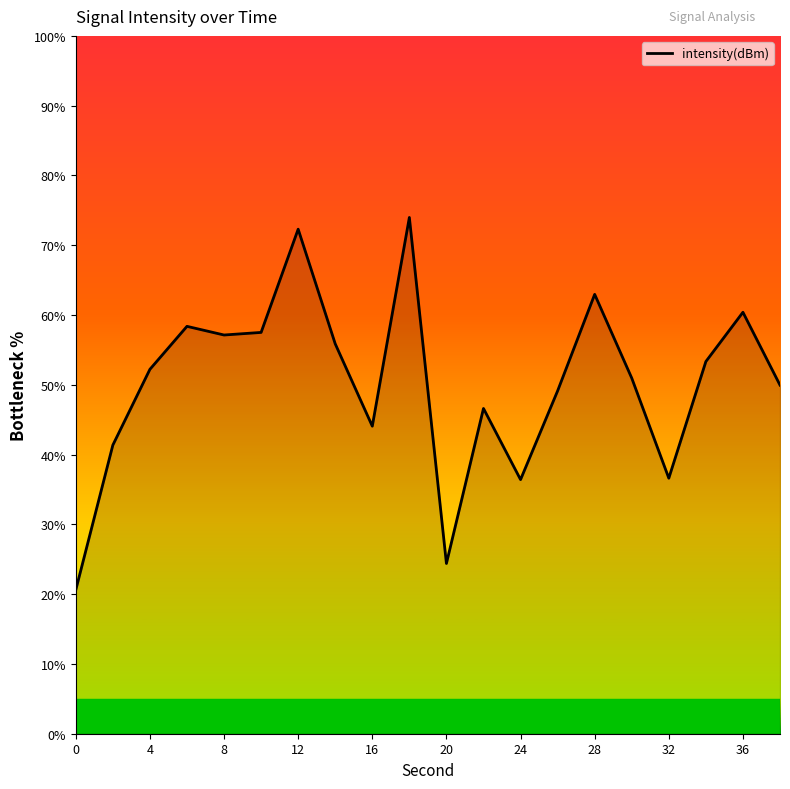

What is the difference between the maximum and minimum values?

53.4